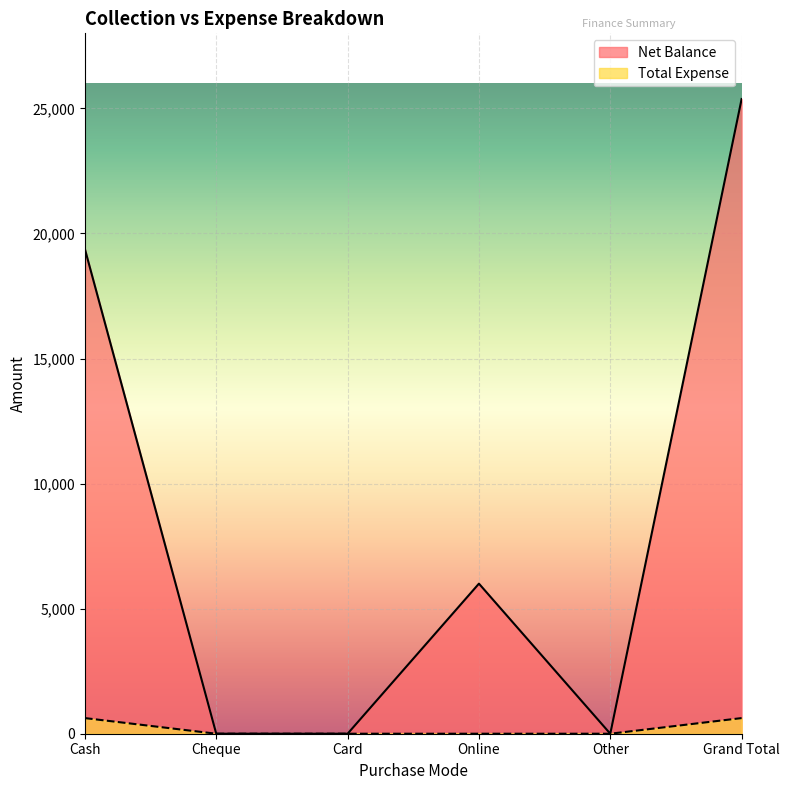

What are all the series names shown in the legend?

Net Balance, Total Expense